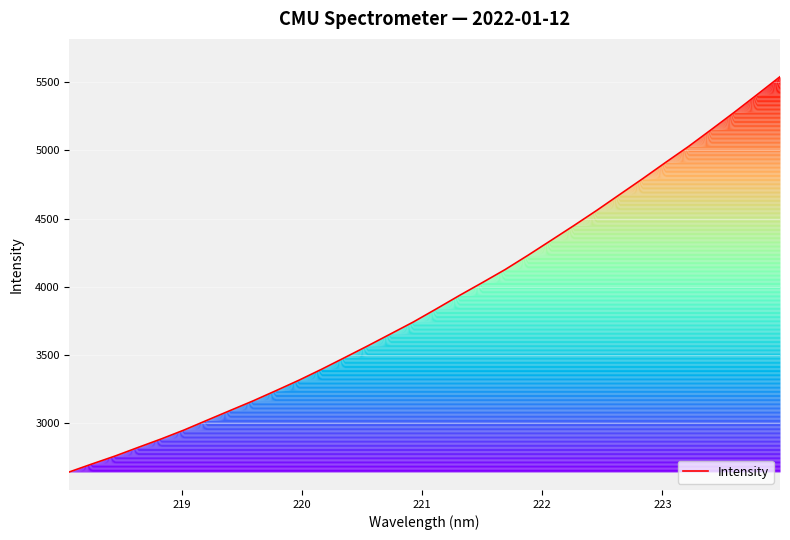

What is the maximum value shown in the chart?

5537.8